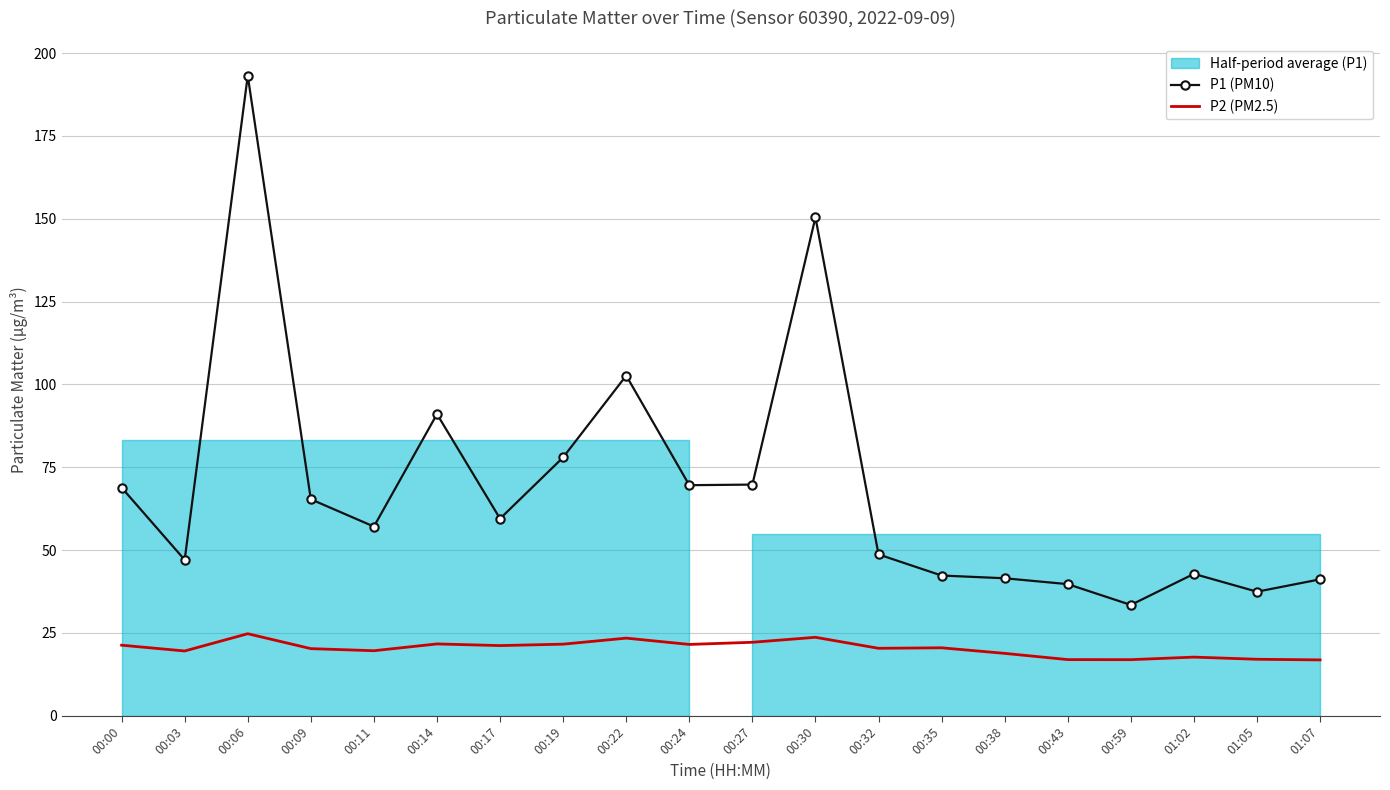

True or false: P1 (PM10) and P2 (PM2.5) intersect in this chart.

False